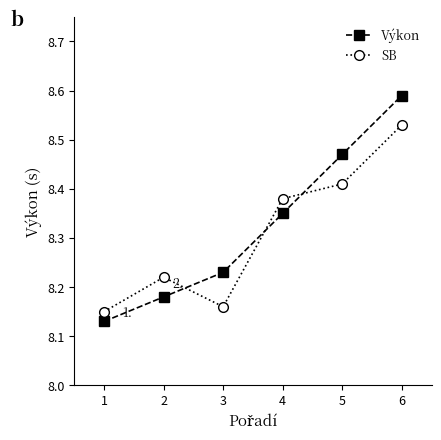

How many SB values are between 8 and 9?

6